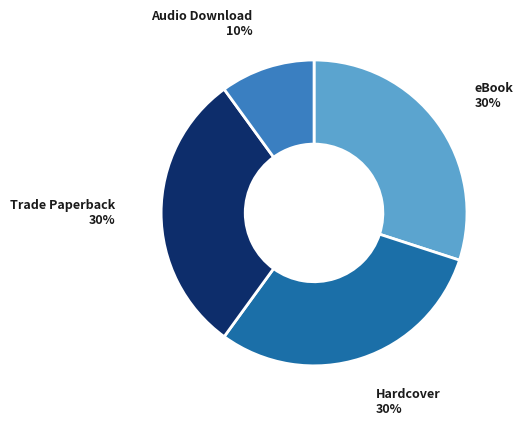

To the nearest percent, what portion does eBook represent?

30%